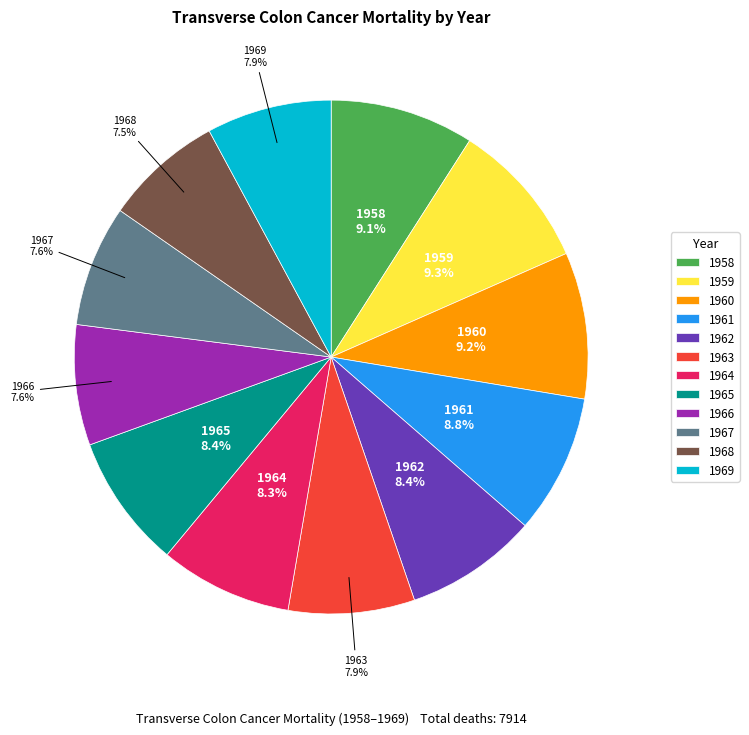

Between 1966 and 1961, which is larger?

1961